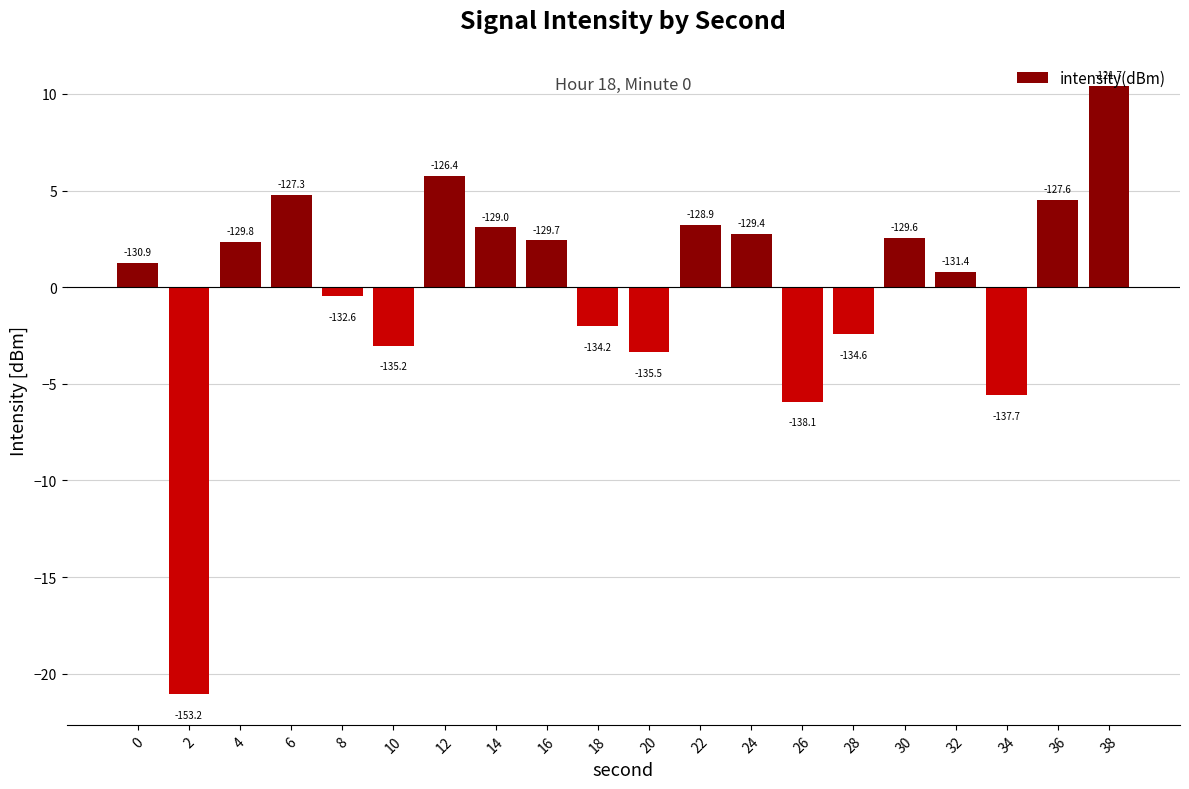

What is the approximate value at 20?

-3.4